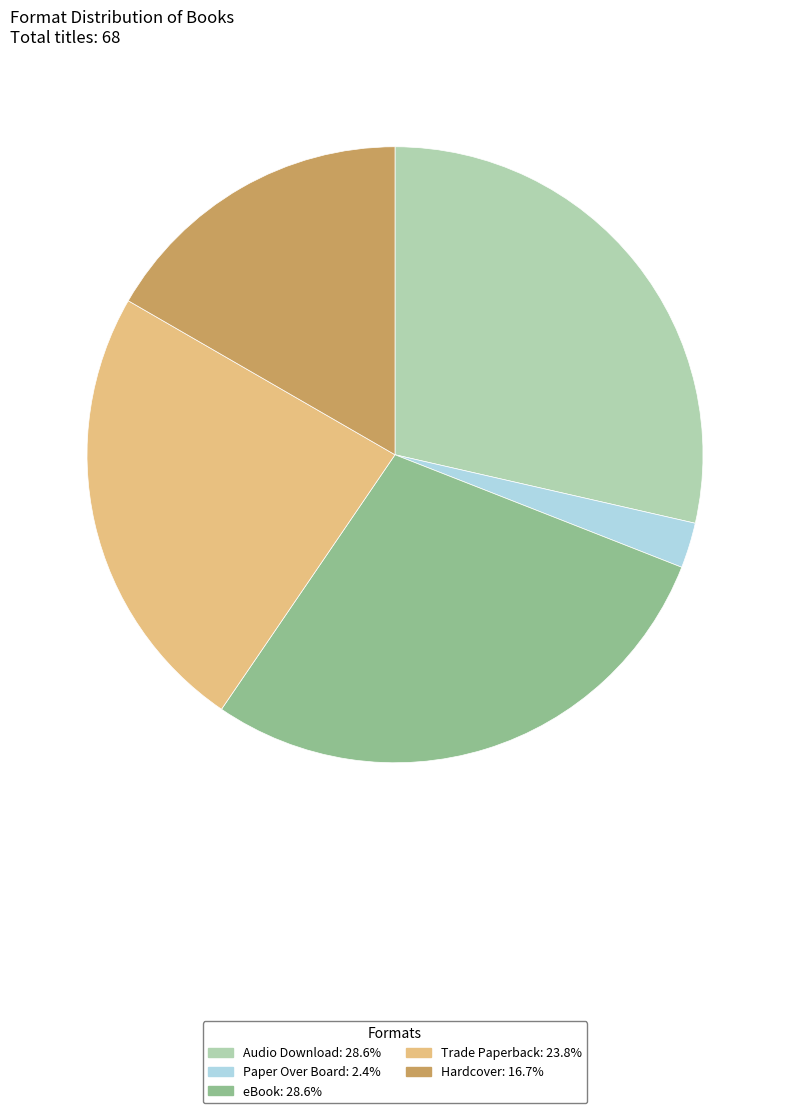

What is the smallest slice in the pie chart?

Paper Over Board